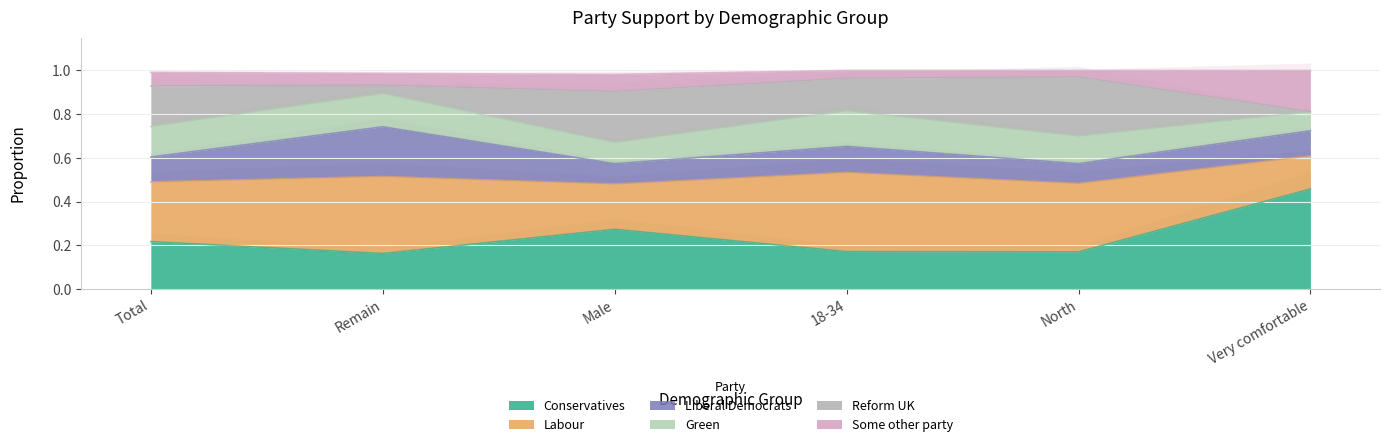

What is the label of the 1st point from the left?

Total